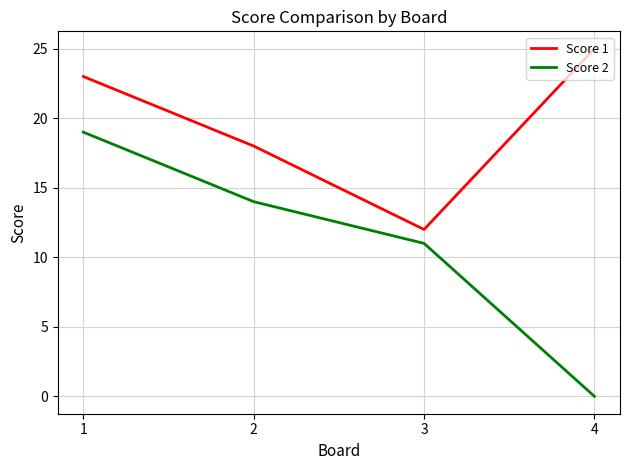

What are all the series names shown in the legend?

Score 1, Score 2